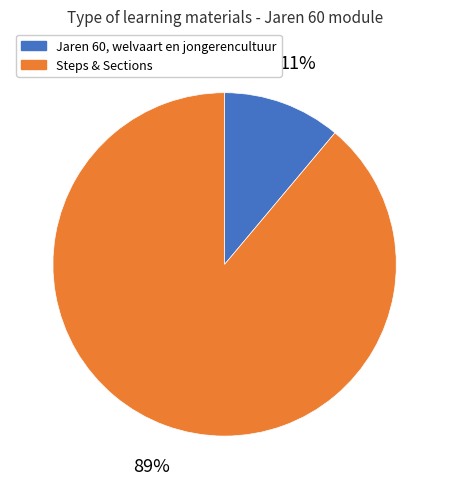

What is the largest slice in the pie chart?

Steps & Sections